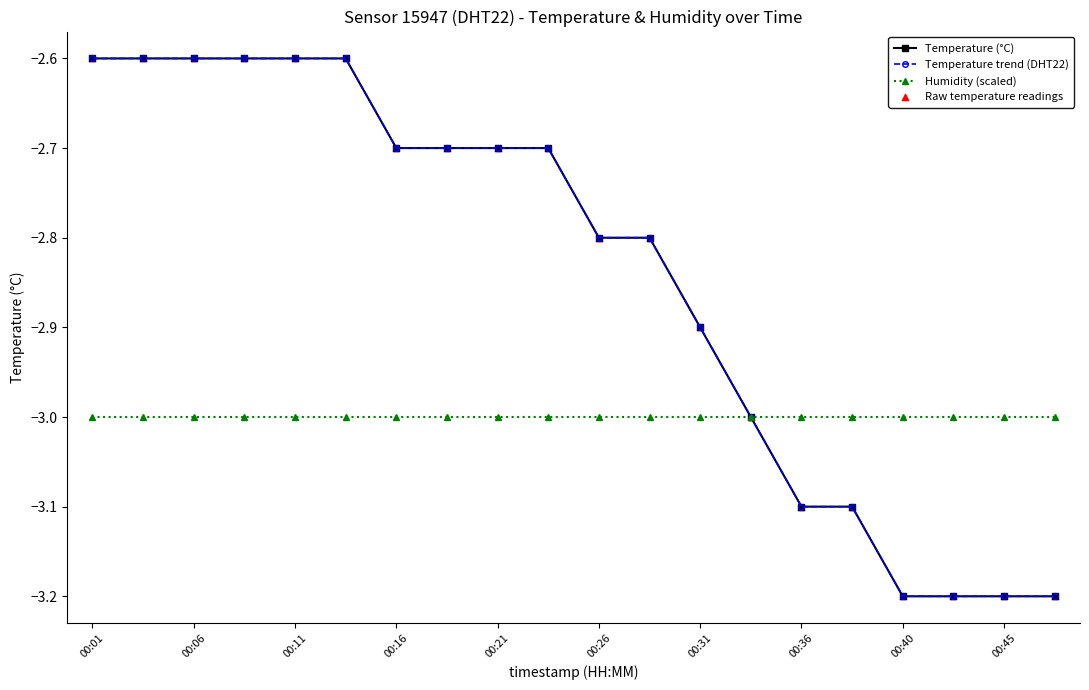

At which category is the sum across all series the highest?

00:01